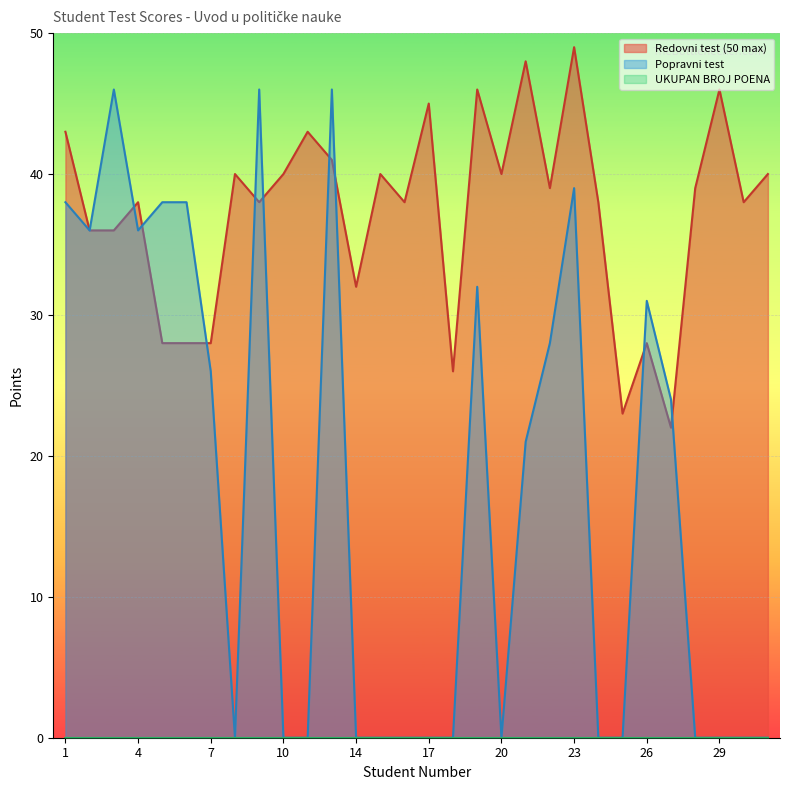

What is the total value across all series at 20?

40